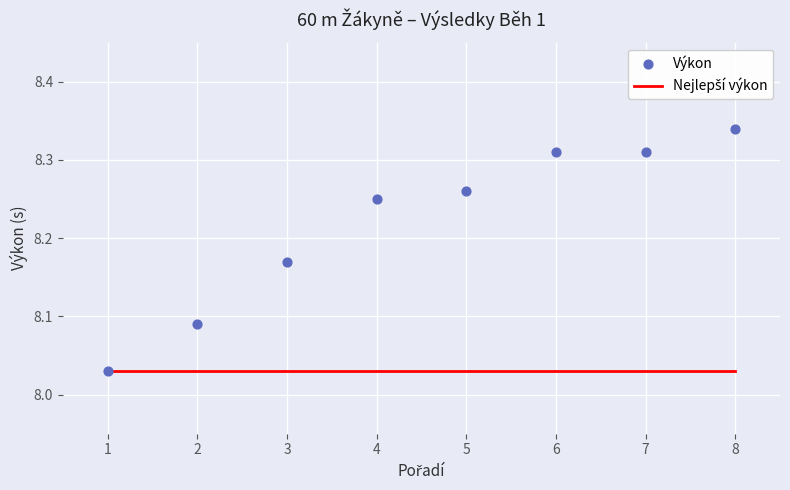

Which series reaches the maximum Y coordinate?

Výkon